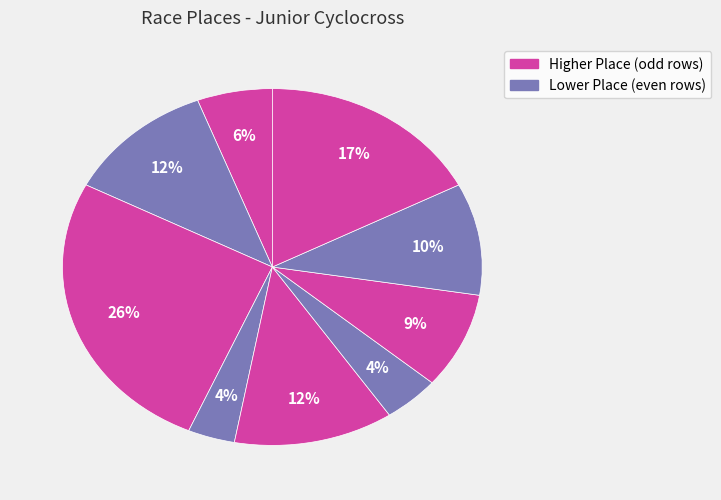

Count the number of slices in the pie.

9